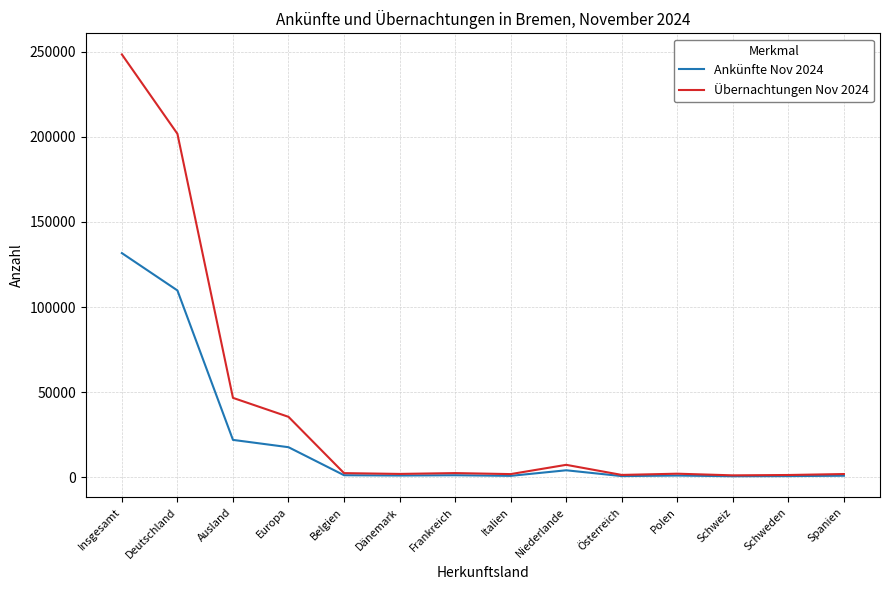

Is it true that Ankünfte Nov 2024 equals 21937 at Ausland?

True